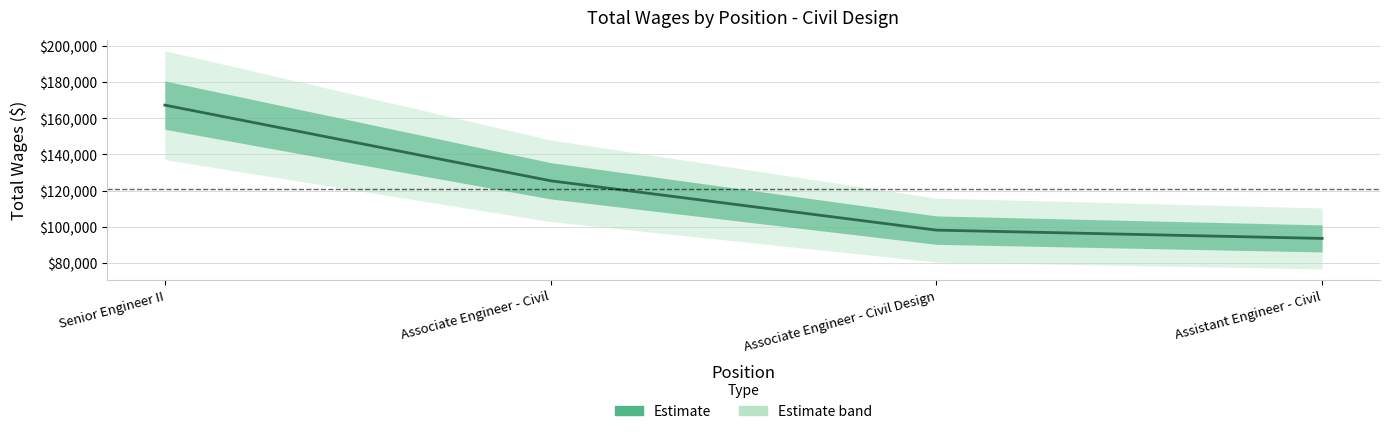

Count the number of categories in the chart.

4